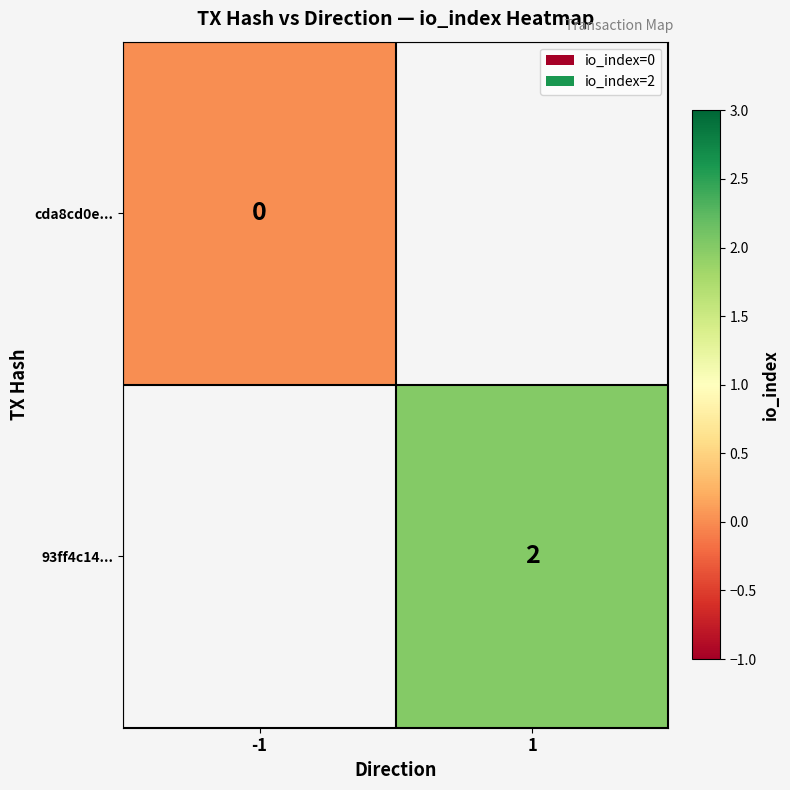

The value of 93ff4c14... at 1 is 2. True or false?

True